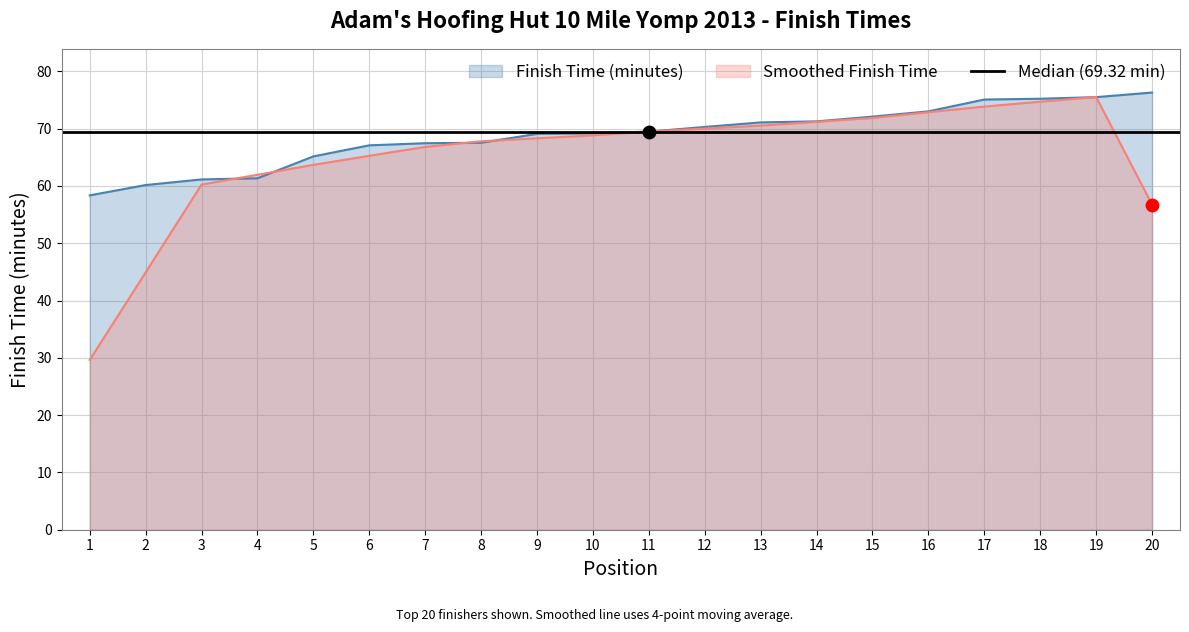

Approximately how many times larger is the value at 17 compared to 19?

1.0